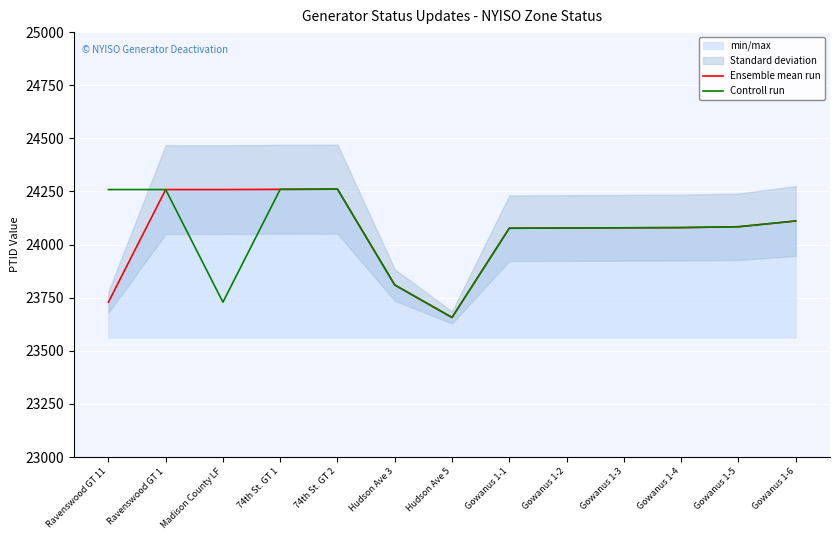

What is the average value of the Controll run series?

24057